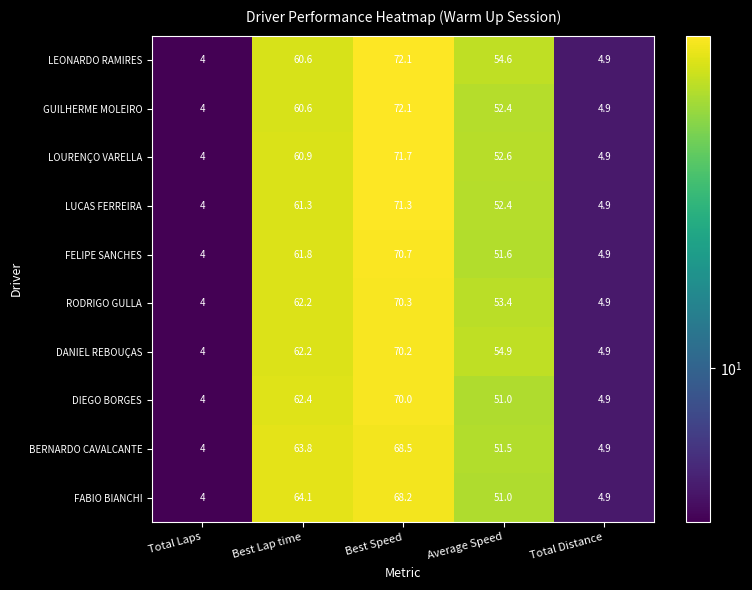

What is the highest value of the LEONARDO RAMIRES series?

72.1